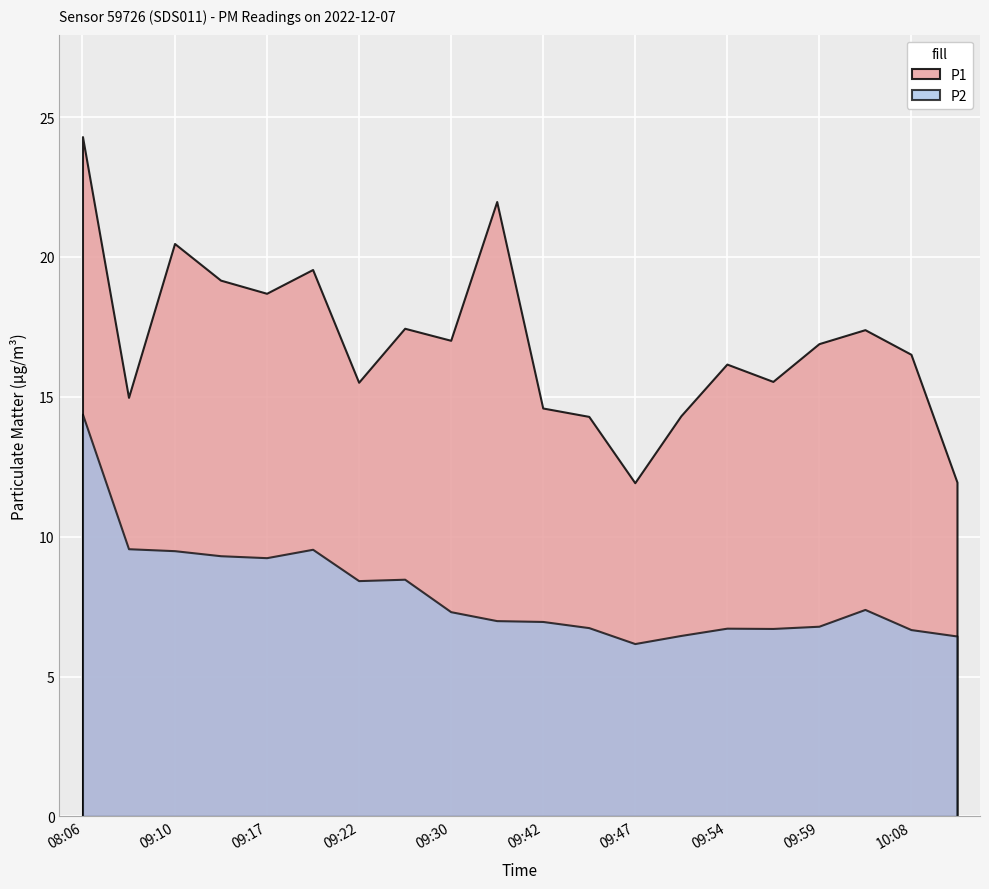

What is the total value across all series at 09:49?

20.8